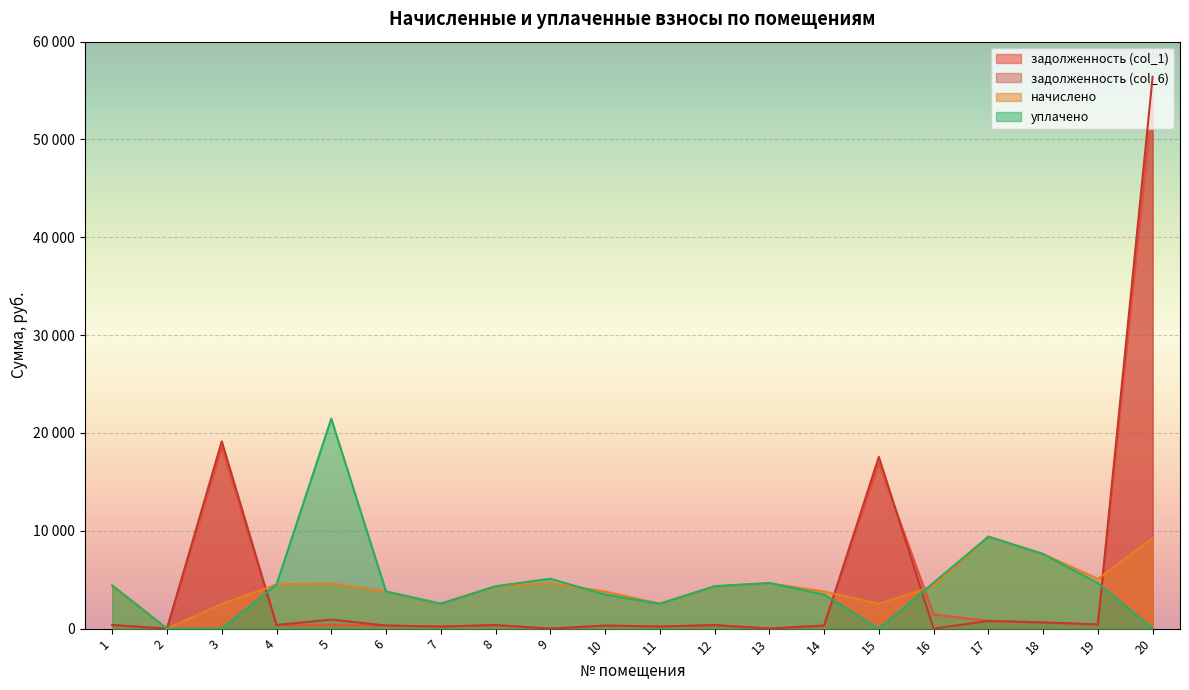

What is the sum of all уплачено values?

91035.5